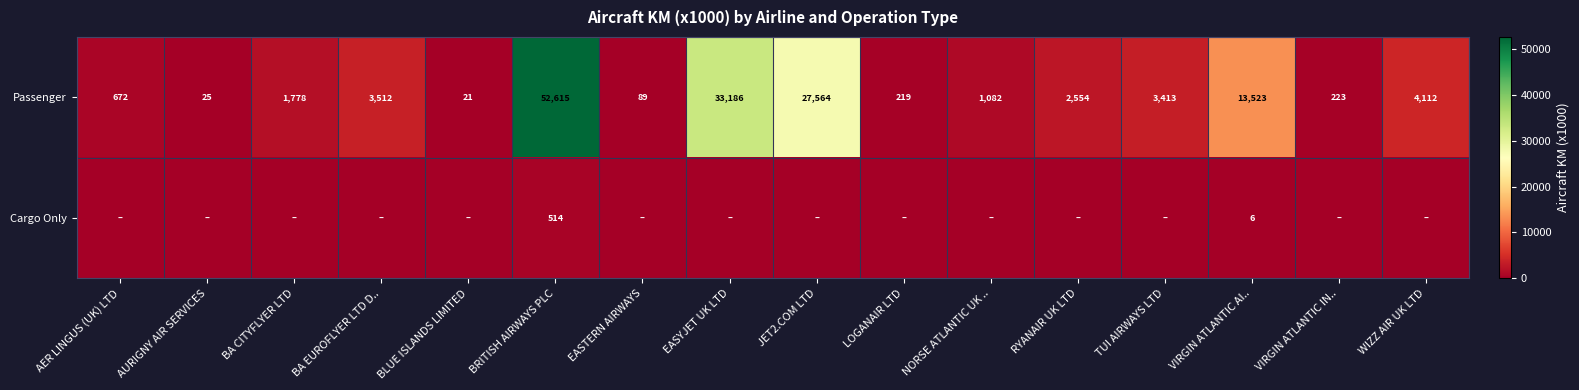

At which label does Passenger reach its peak?

BRITISH AIRWAYS PLC